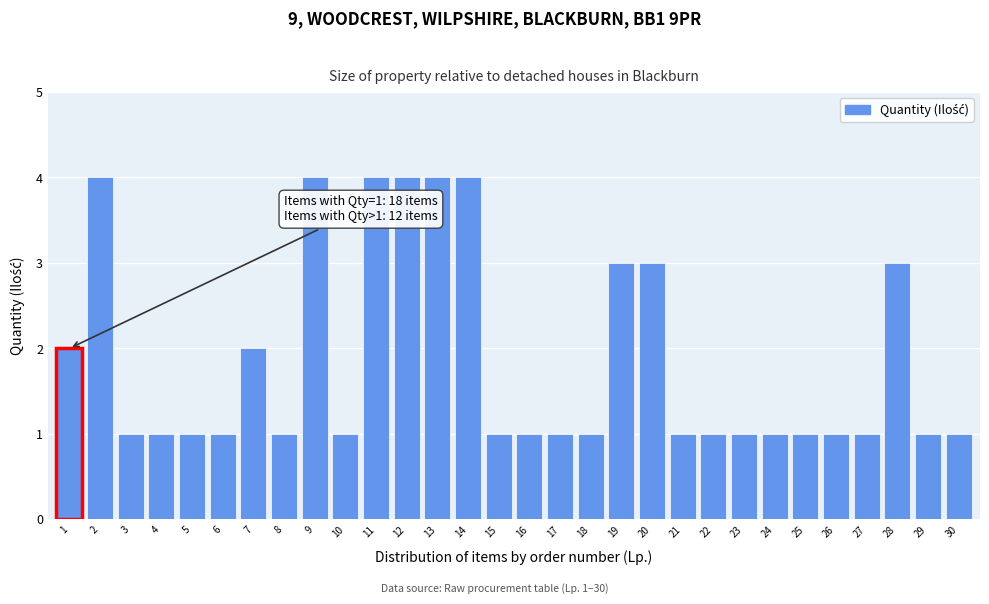

Reading right to left, what are all the values shown in this chart?

1	1	3	1	1	1	1	1	1	1	3	3	1	1	1	1	4	4	4	4	1	4	1	2	1	1	1	1	4	2